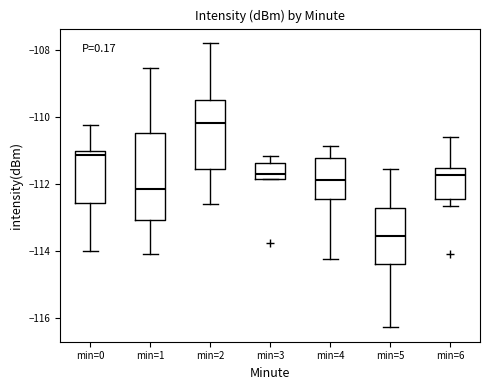

Where is the lower edge of the box for min=2 on the y-axis? The values are not printed on the chart, so give them approximately, as read against the axis.

-111.6